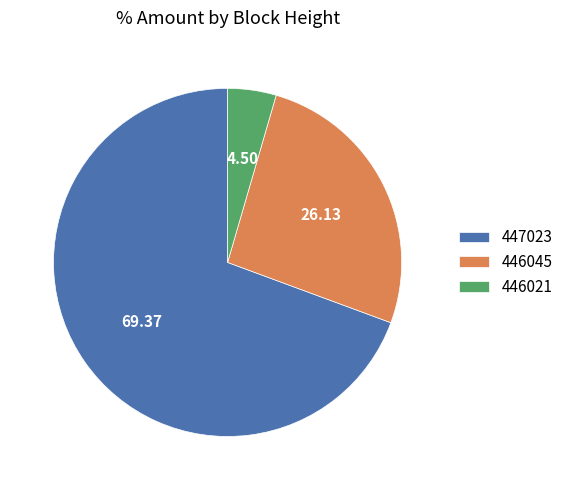

How many segments does this pie chart have?

3